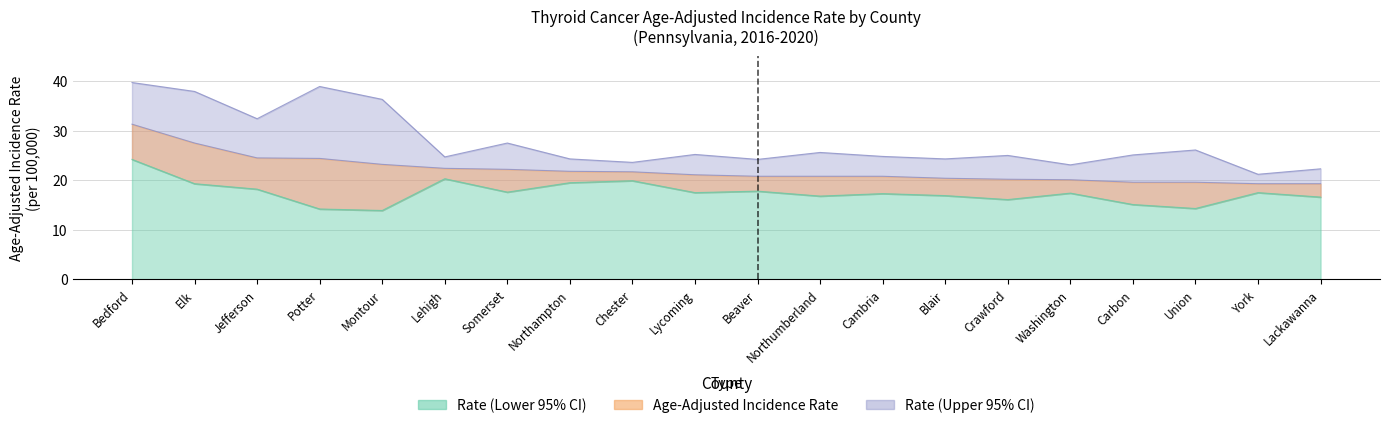

At which category is the sum across all series the highest?

Bedford